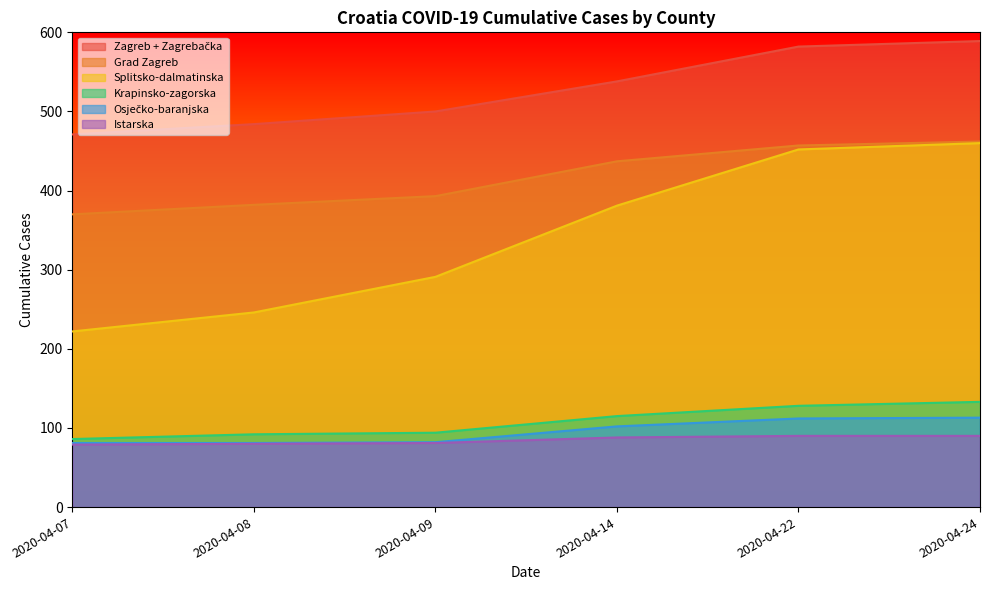

Is it true that Grad Zagreb equals 191 at 2020-04-09?

False